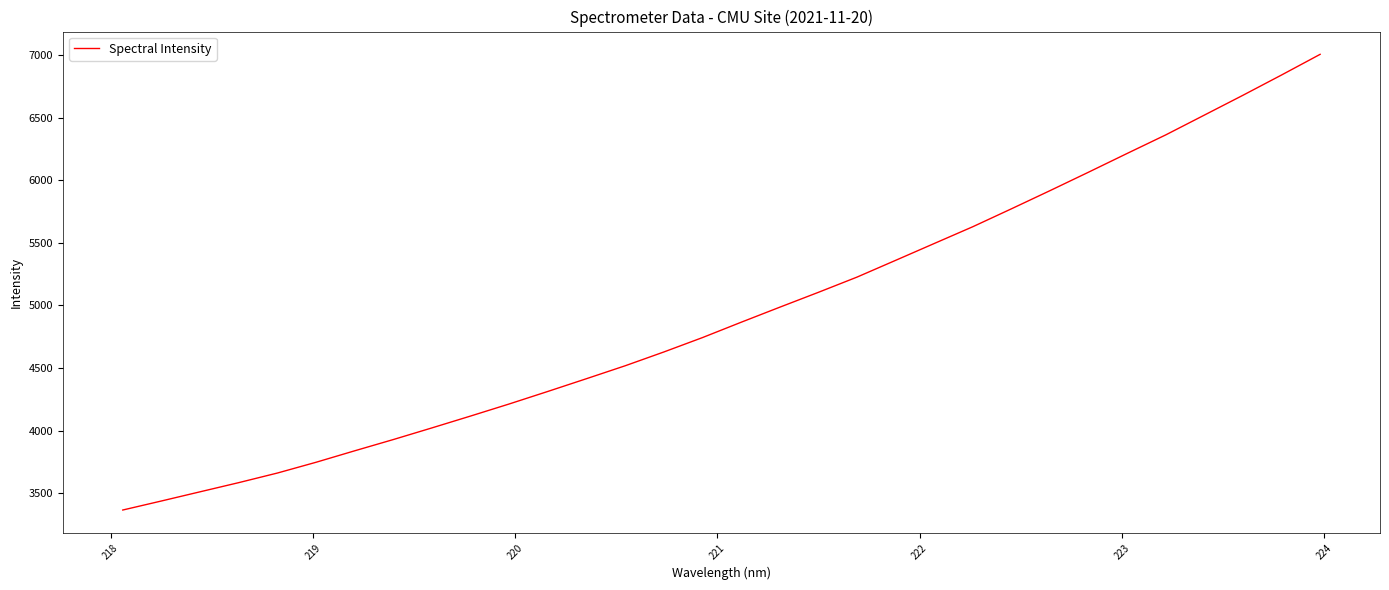

What is the difference between the second highest and minimum values?

3475.3